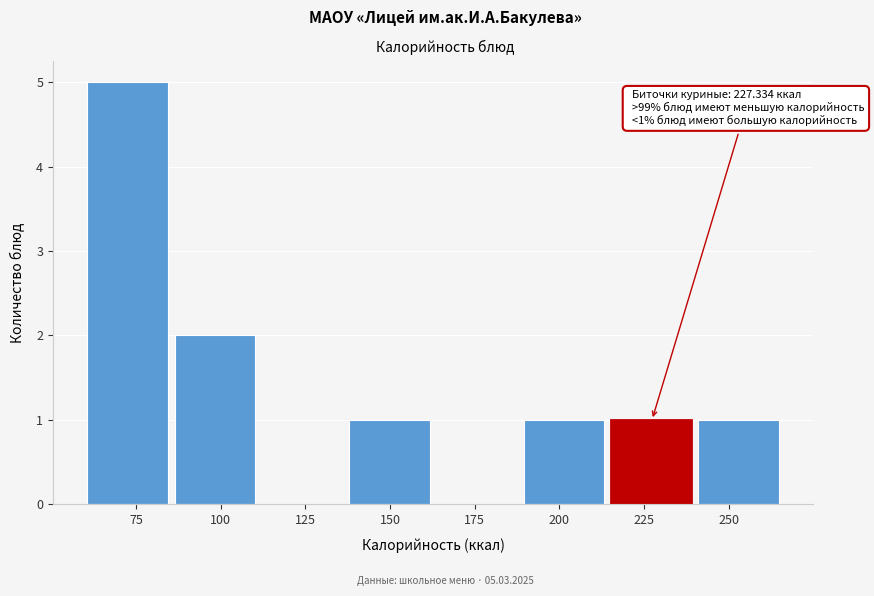

Over which range of the x-axis is the bar tallest?

60 to 85